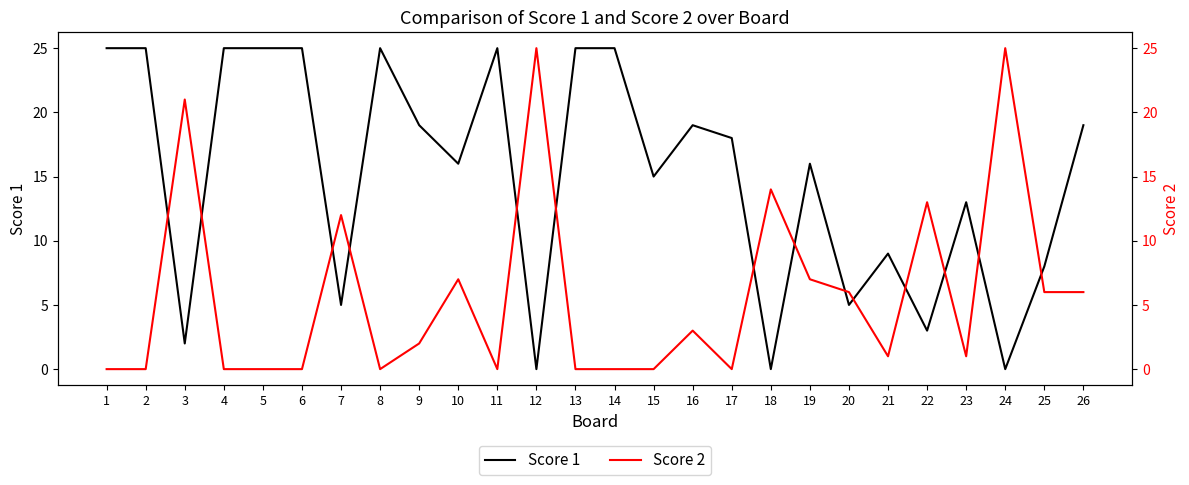

After their last crossing, which series has the higher values: Score 2 or Score 1?

Score 1